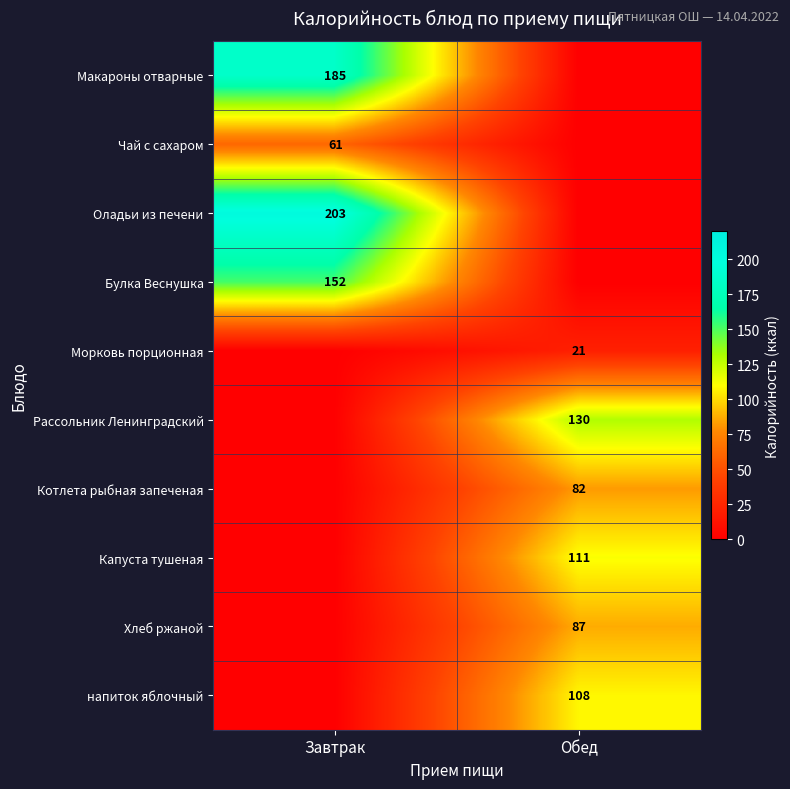

Between Обед and Завтрак, which is larger?

Завтрак